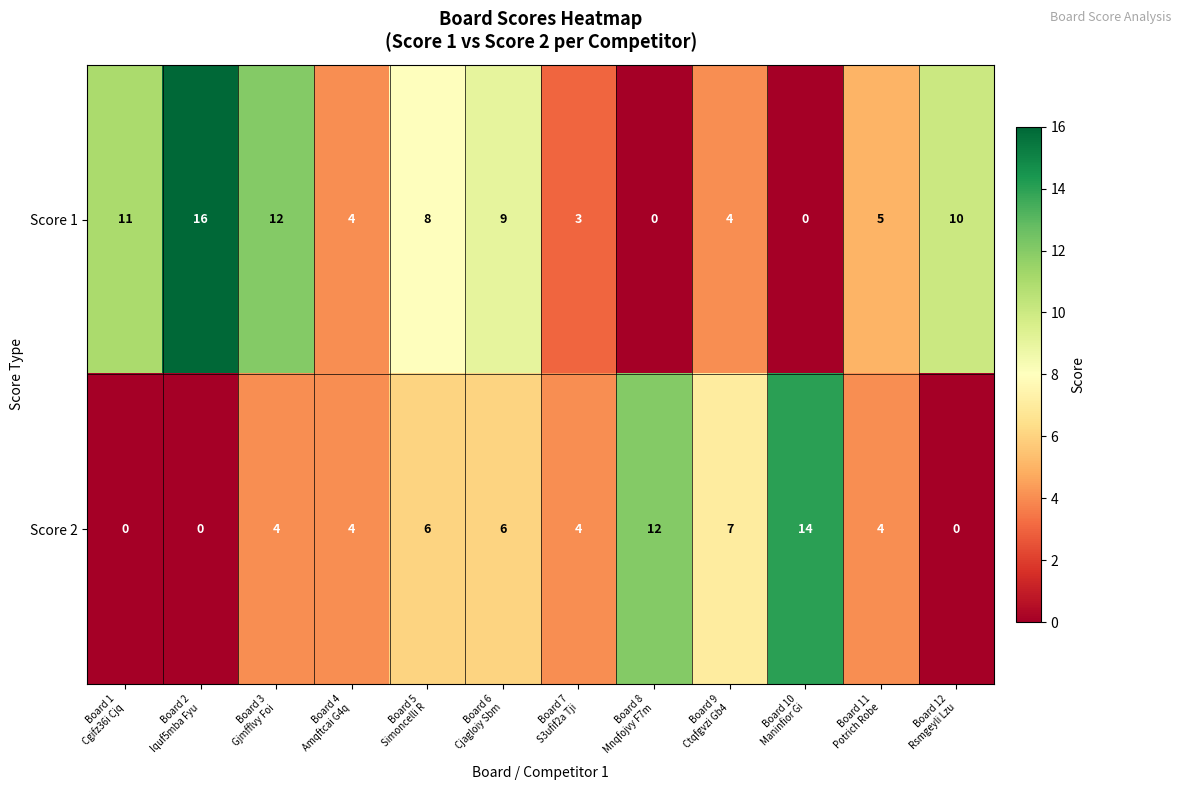

Which series has the widest spread of values?

Score 1